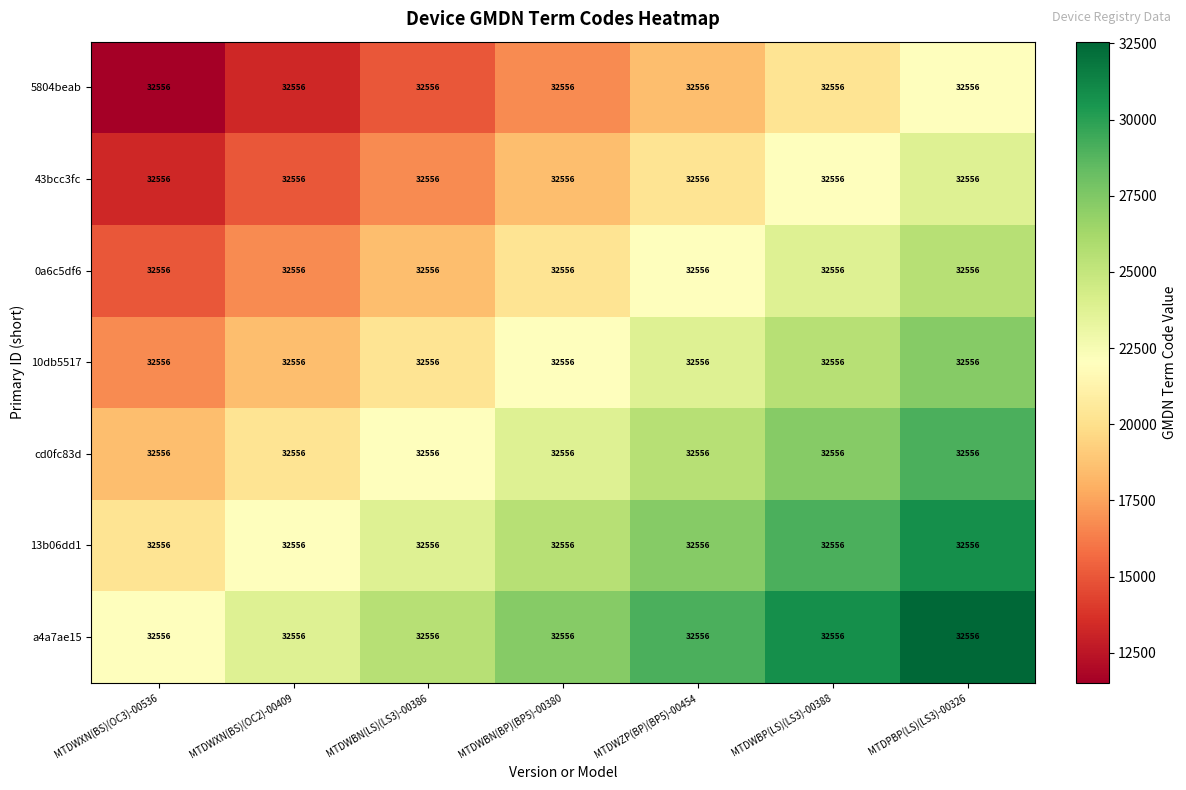

What is the spread (max minus min) of values at MTDWXN(BS)(OC2)-00409?

10518.1